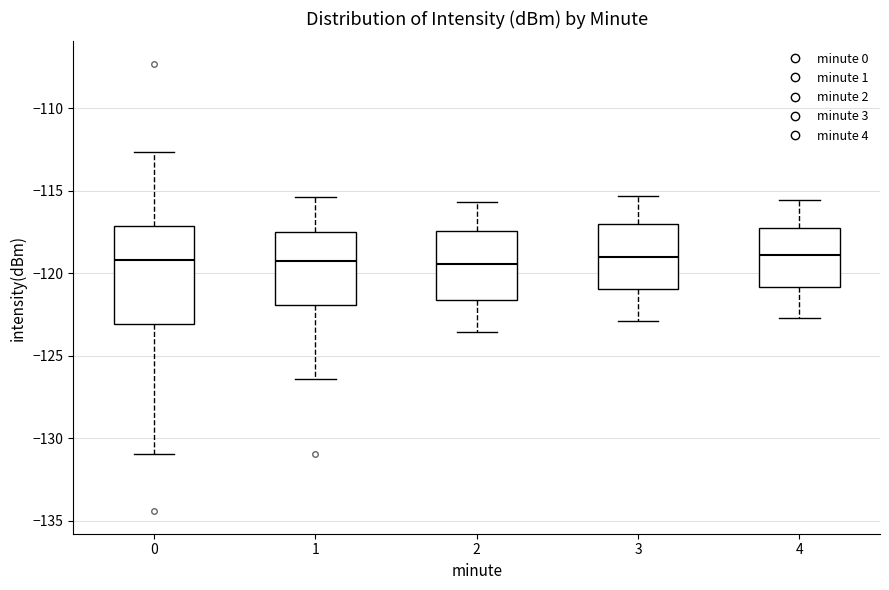

Comparing the boxes themselves (not the whiskers), which one is the tallest?

0